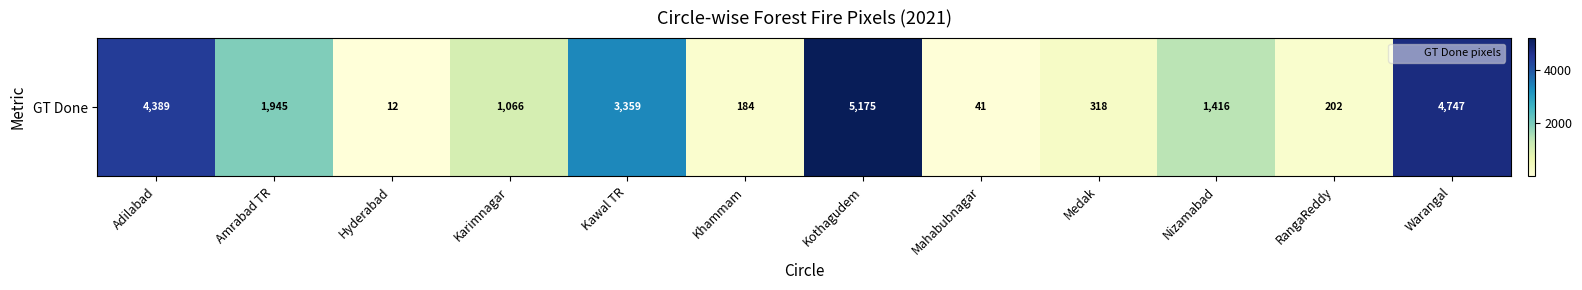

Between Nizamabad and Kothagudem, which is larger?

Kothagudem